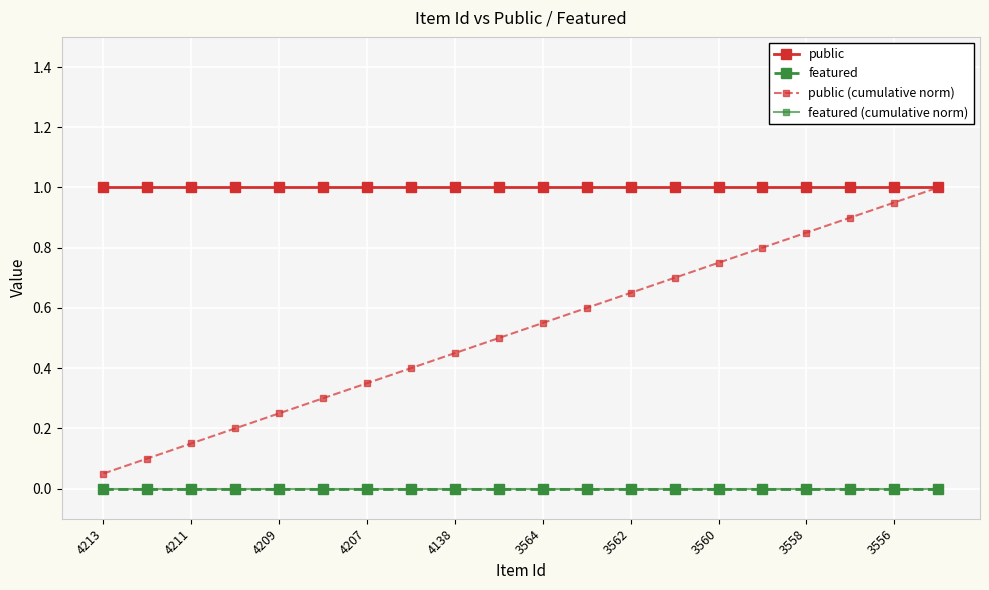

Rank the series by their maximum value, from highest to lowest.

public, public (cumulative norm), featured, featured (cumulative norm)